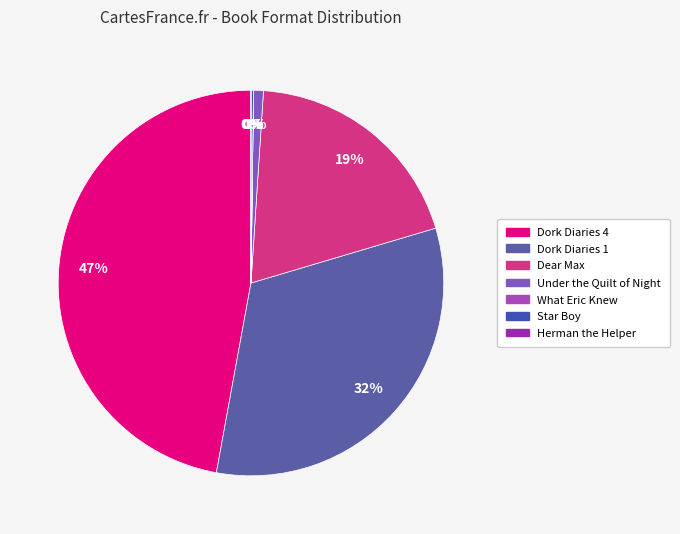

Rank the categories by value from lowest to highest.

Herman the Helper, What Eric Knew, Star Boy, Under the Quilt of Night, Dear Max, Dork Diaries 1, Dork Diaries 4